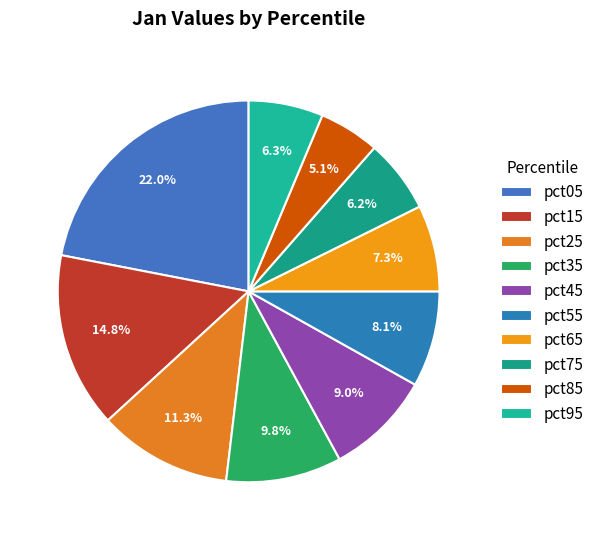

Which slice is the largest?

pct05